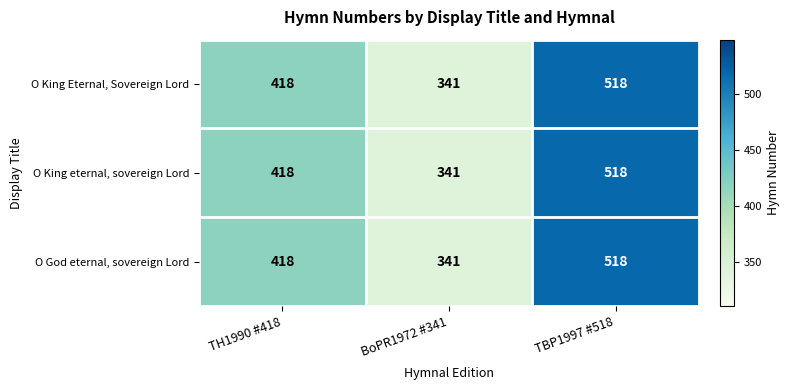

The value of O King eternal, sovereign Lord at TH1990 #418 is 248. True or false?

False